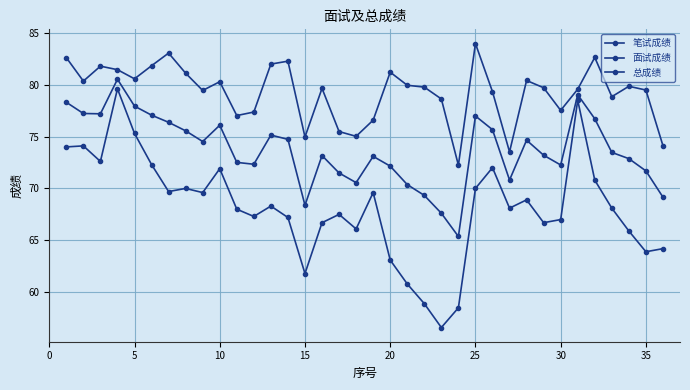

Reading left to right, extract all data points from this chart.

笔试成绩: 74.0	74.1	72.6	79.6	75.3	72.3	69.7	70.0	69.6	71.9	68.0	67.3	68.3	67.2	61.8	66.7	67.5	66.1	69.6	63.1	60.8	58.9	56.6	58.5	70.0	72.0	68.1	68.9	66.7	67.0	78.5	70.8	68.1	65.9	63.9	64.2
面试成绩: 82.6	80.3	81.8	81.4	80.6	81.8	83.0	81.1	79.4	80.3	77.0	77.4	82.0	82.3	75.0	79.6	75.5	75.0	76.6	81.2	79.9	79.8	78.6	72.2	84.0	79.3	73.5	80.4	79.7	77.5	79.6	82.6	78.8	79.8	79.5	74.1
总成绩: 78.3	77.2	77.2	80.5	77.9	77.1	76.4	75.5	74.5	76.1	72.5	72.3	75.1	74.7	68.4	73.2	71.5	70.6	73.1	72.2	70.4	69.3	67.6	65.4	77.0	75.7	70.8	74.7	73.2	72.3	79.0	76.7	73.5	72.9	71.7	69.2